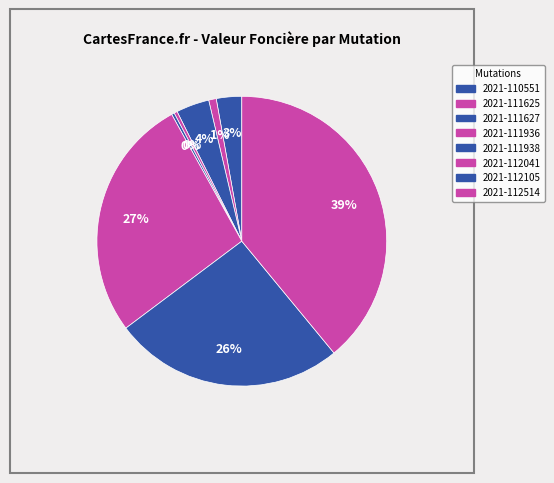

Count the number of slices in the pie.

8